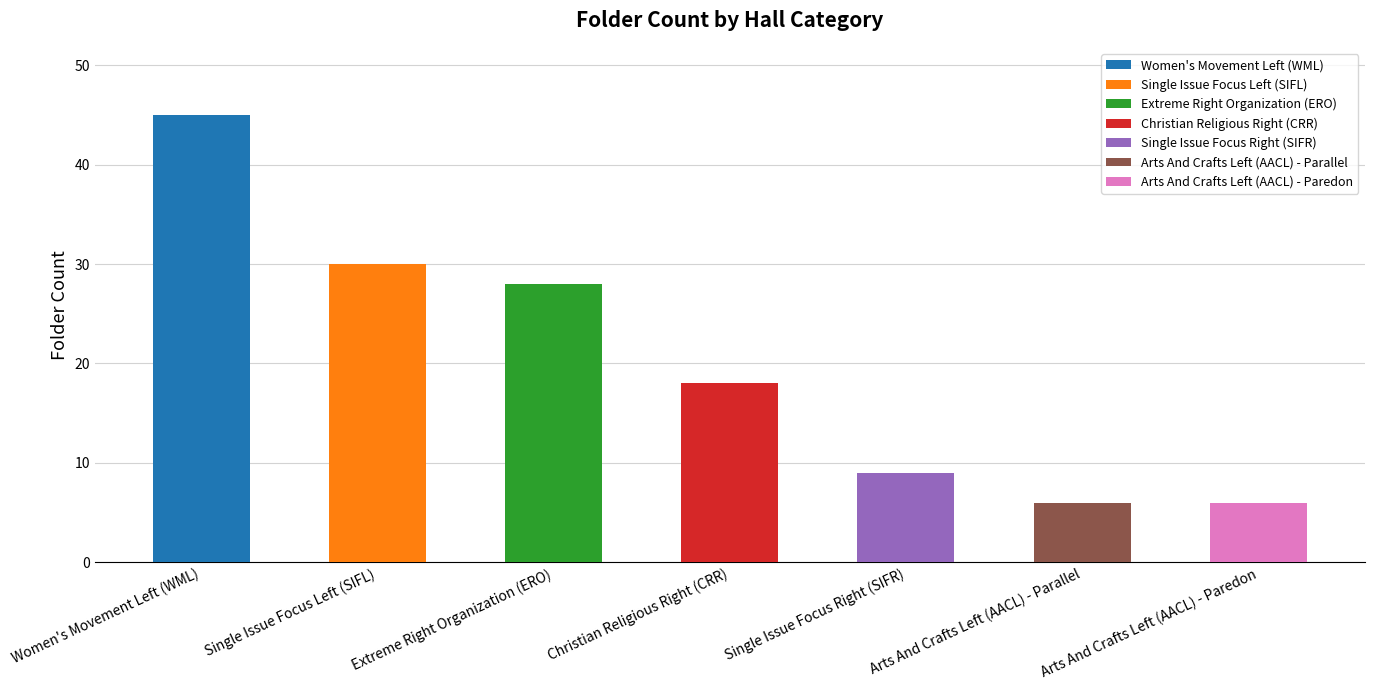

How many bars are there in total?

7